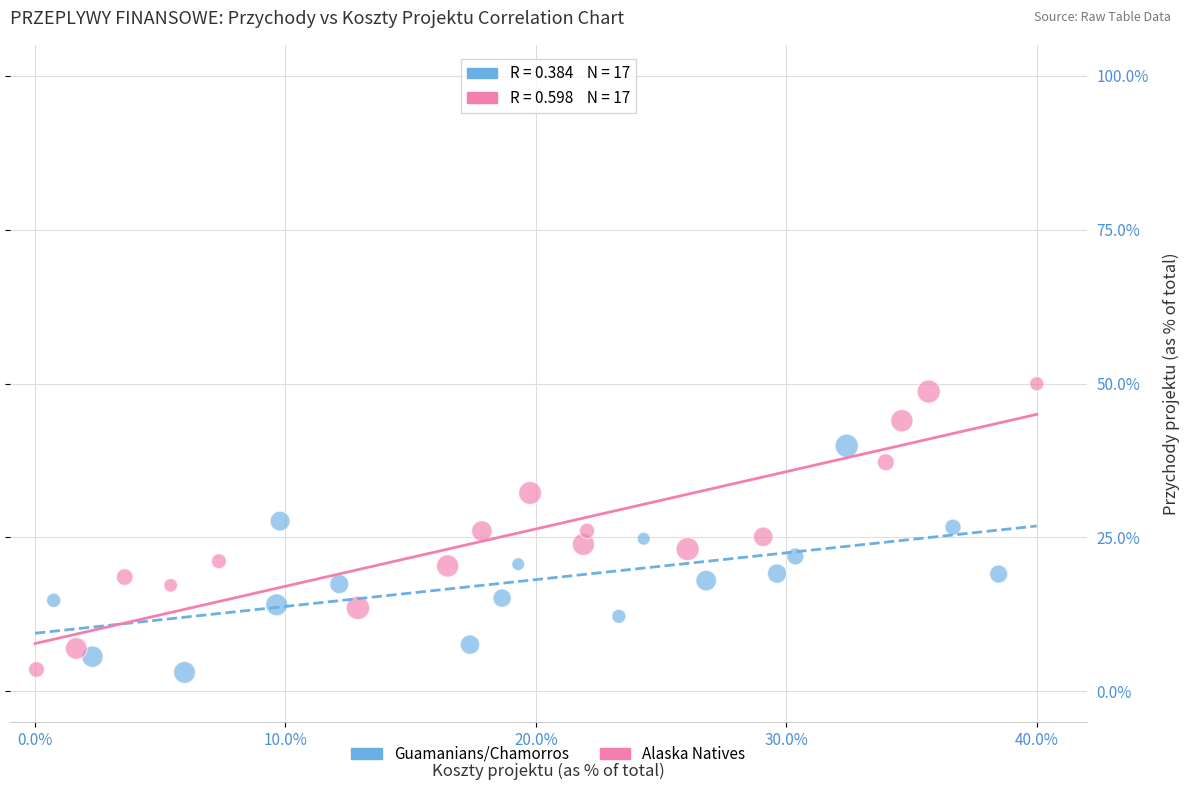

Which series reaches the maximum Y coordinate?

Alaska Natives